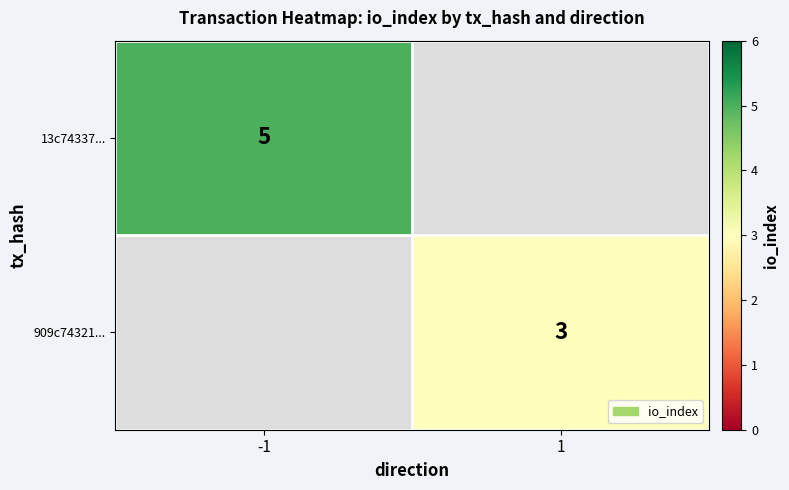

The 13c74337... series shows 5 at -1. True or false?

True